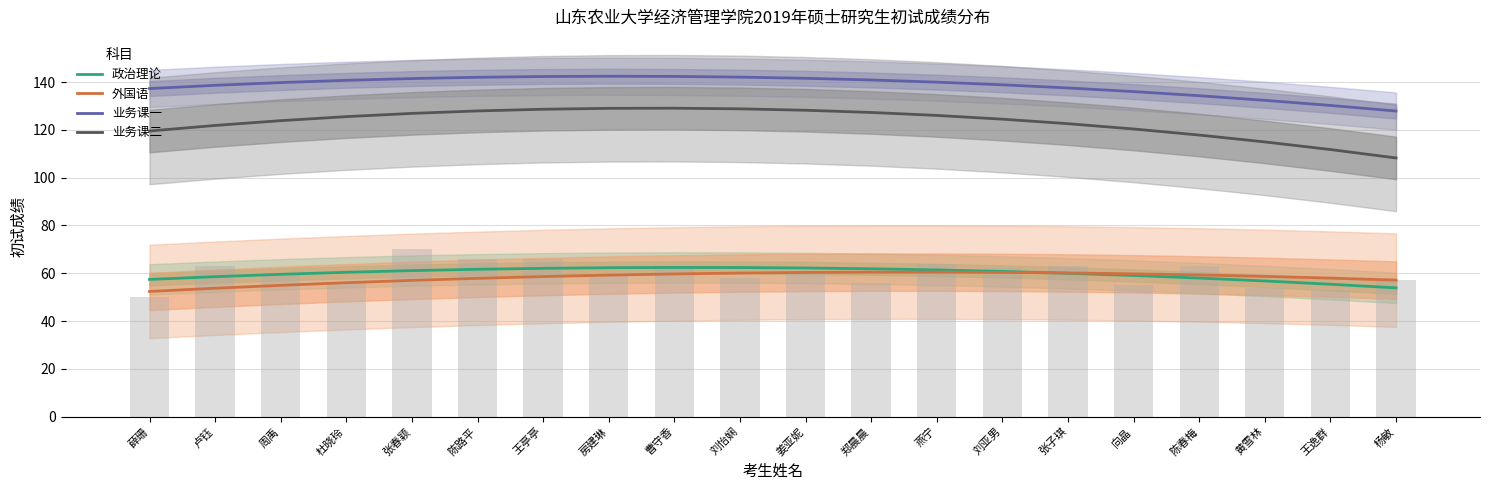

Which series has the largest total across all categories?

业务课一